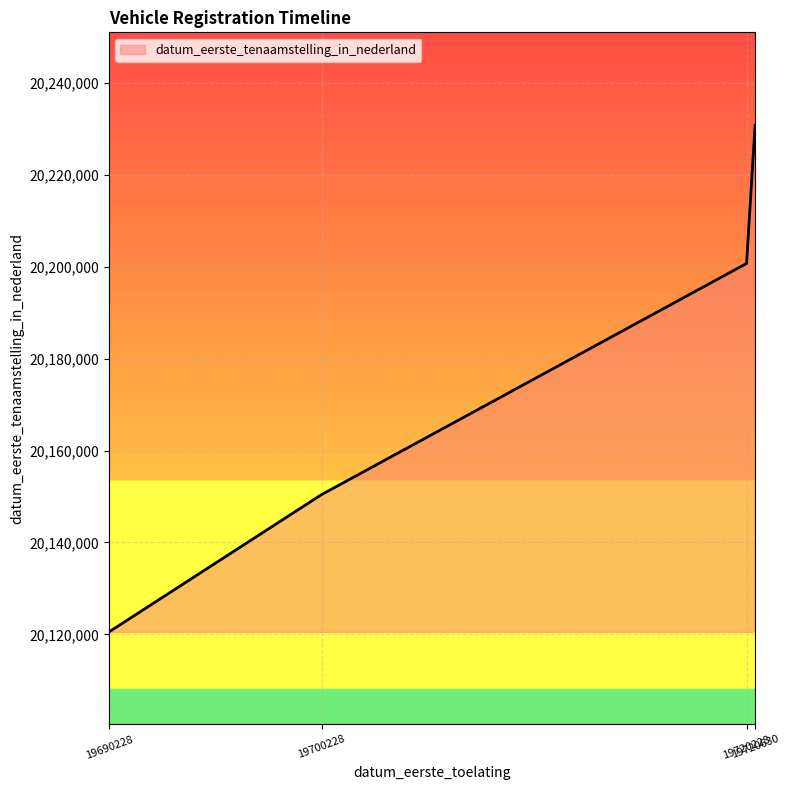

How many series are shown in this chart?

1